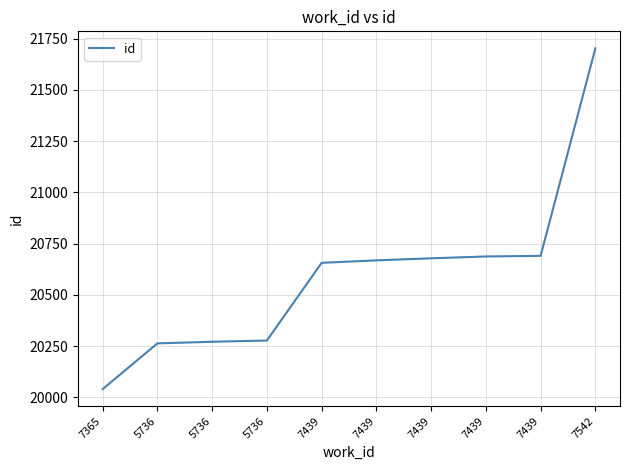

Reading right to left, extract all data points from this chart.

7542=21702	7439=20690	7439=20687	7439=20678	7439=20668	7439=20656	5736=20277	5736=20271	5736=20263	7365=20040